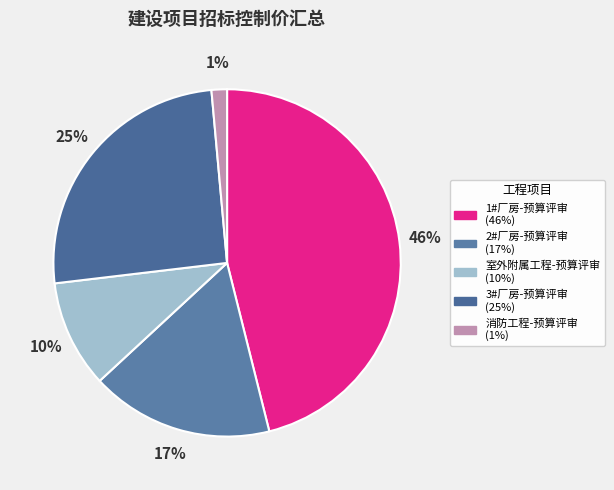

Is it true that 2#厂房-预算评审 is 7% of the pie?

False